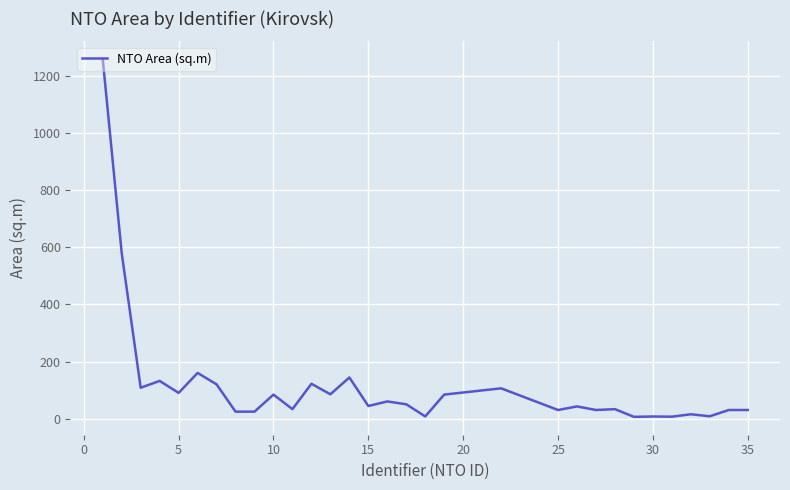

What is the maximum value shown in the chart?

1260.0